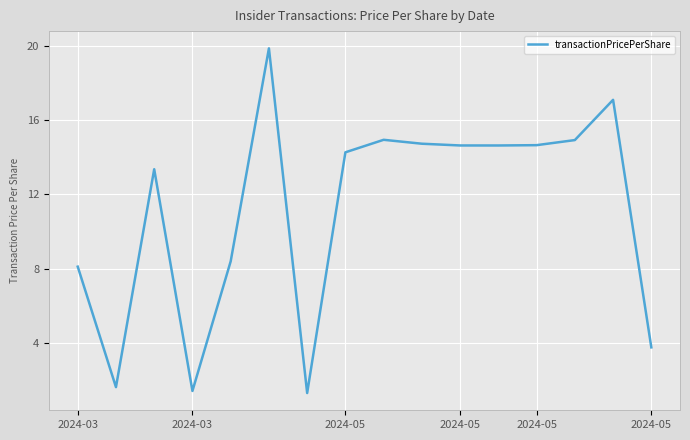

What is the difference between the maximum and minimum values?

18.6